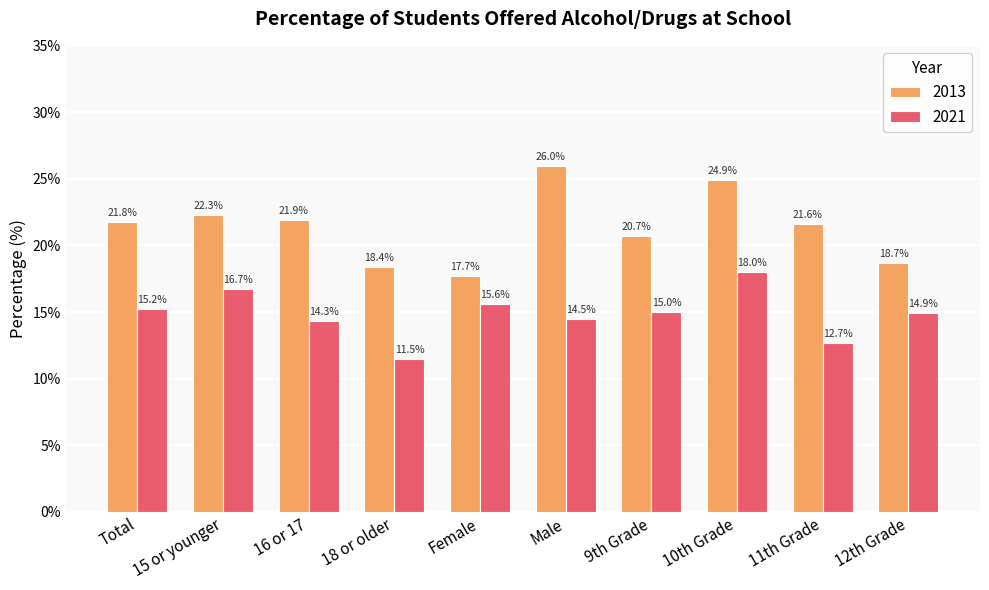

What is the total value across all series at 15 or younger?

39.0